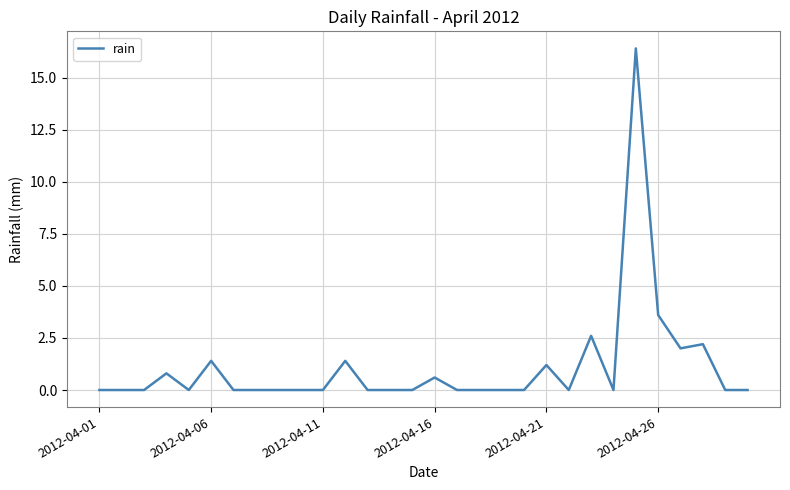

What is the maximum value shown in the chart?

16.4